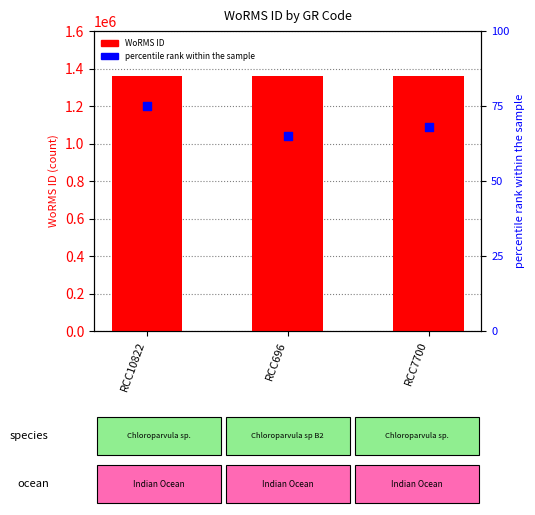

What is the total value across all series at RCC696?

1361222